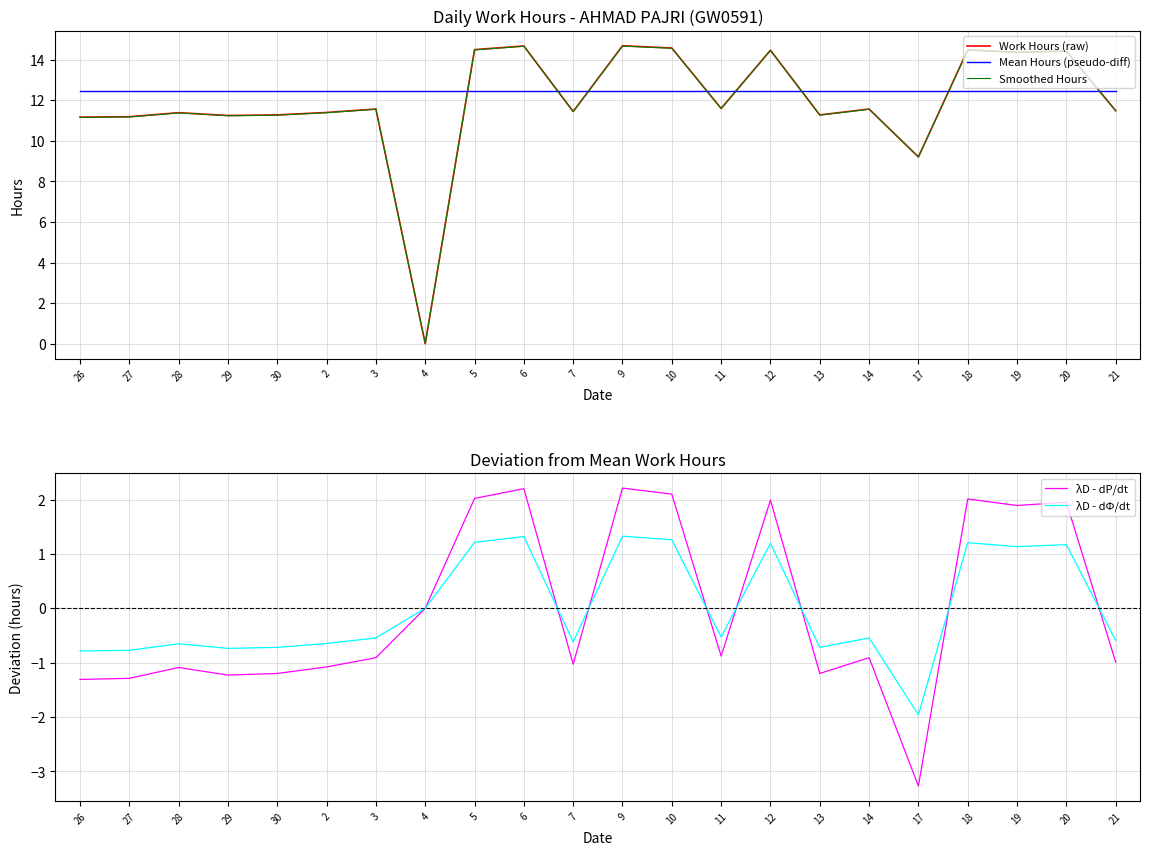

Between 26 and 9, which series saw the biggest shift?

Work Hours (raw)